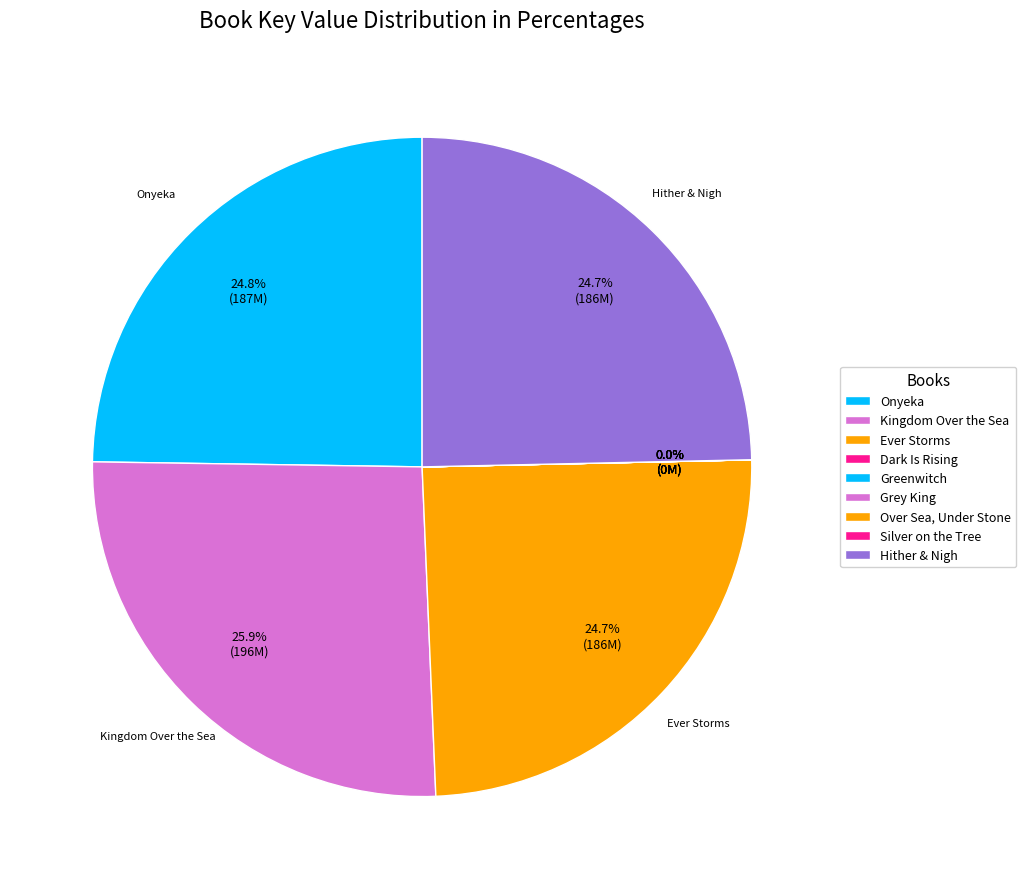

Which category has the biggest portion of the pie?

Kingdom Over the Sea